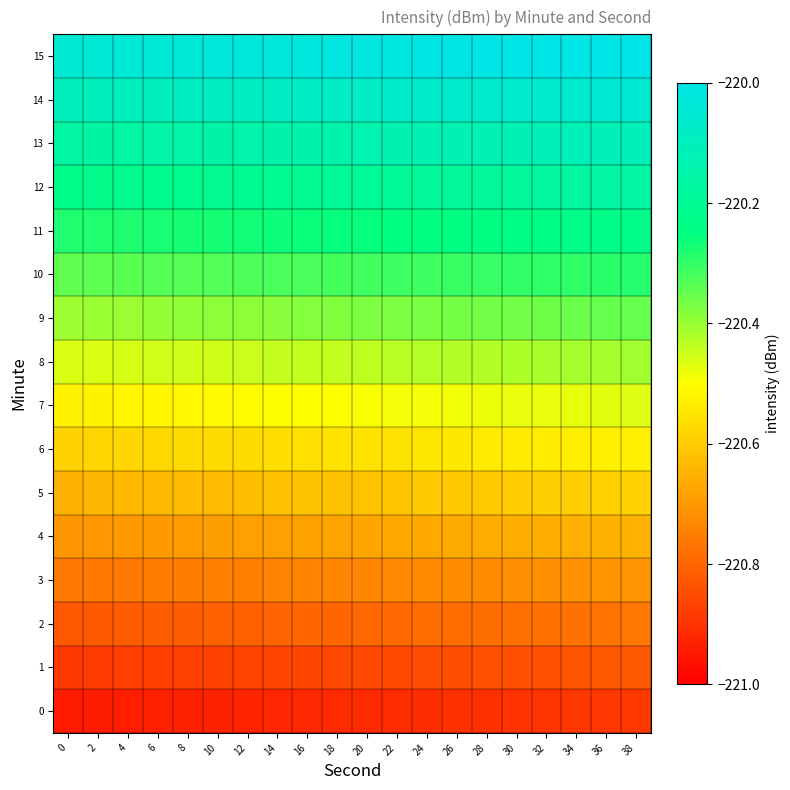

How many data points does each series have?

20